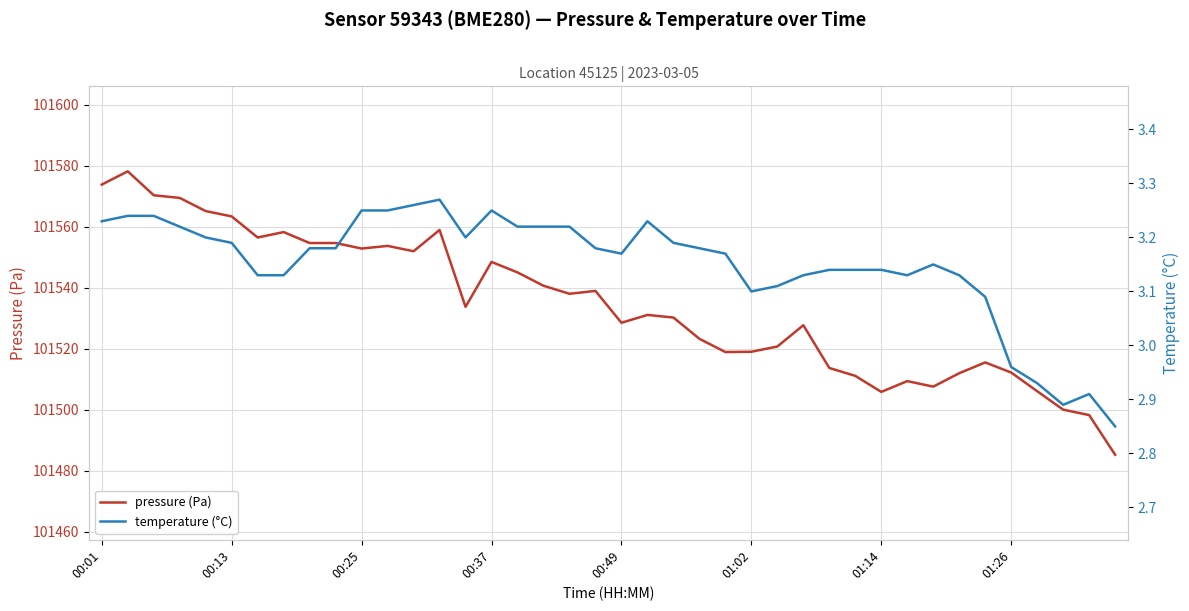

Reading left to right, what are all the values shown in this chart?

pressure (Pa): 101573.8	101578.2	101570.3	101569.5	101565.2	101563.4	101556.5	101558.3	101554.7	101554.7	101552.9	101553.8	101552.0	101559.0	101533.8	101548.5	101545.1	101540.7	101538.1	101539.0	101528.6	101531.1	101530.3	101523.3	101519.0	101519.1	101520.8	101527.8	101513.8	101511.2	101505.9	101509.4	101507.6	101512.0	101515.6	101512.2	101506.1	101500.1	101498.3	101485.3
temperature (°C): 3.2	3.2	3.2	3.2	3.2	3.2	3.1	3.1	3.2	3.2	3.2	3.2	3.3	3.3	3.2	3.2	3.2	3.2	3.2	3.2	3.2	3.2	3.2	3.2	3.2	3.1	3.1	3.1	3.1	3.1	3.1	3.1	3.1	3.1	3.1	3.0	2.9	2.9	2.9	2.9